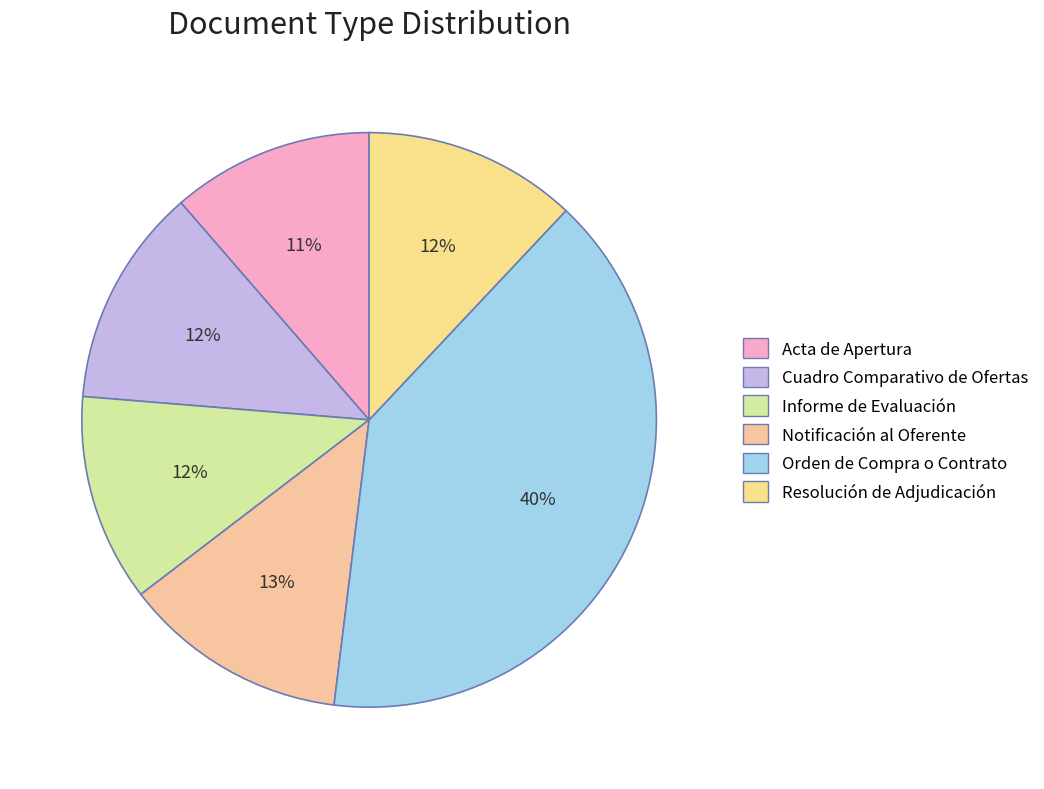

To the nearest percent, what is the difference between the largest and smallest slice percentages?

29%